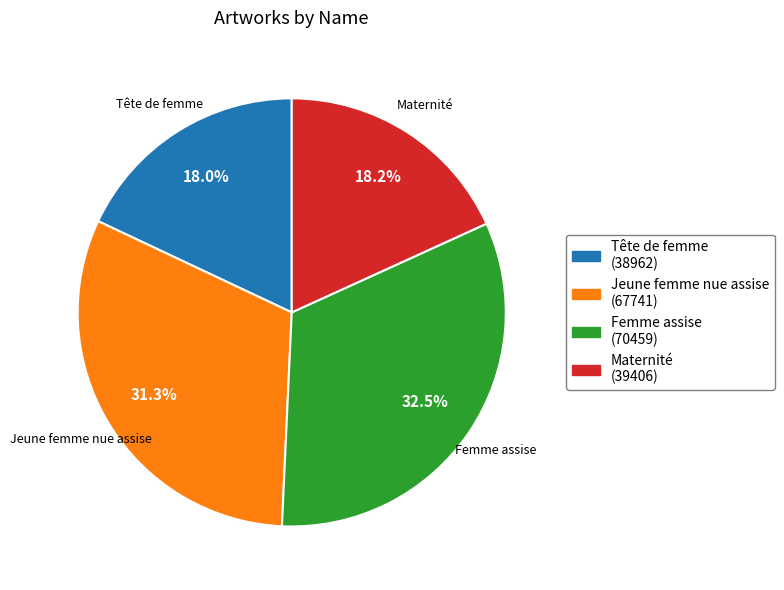

Which slice is the largest?

Femme assise